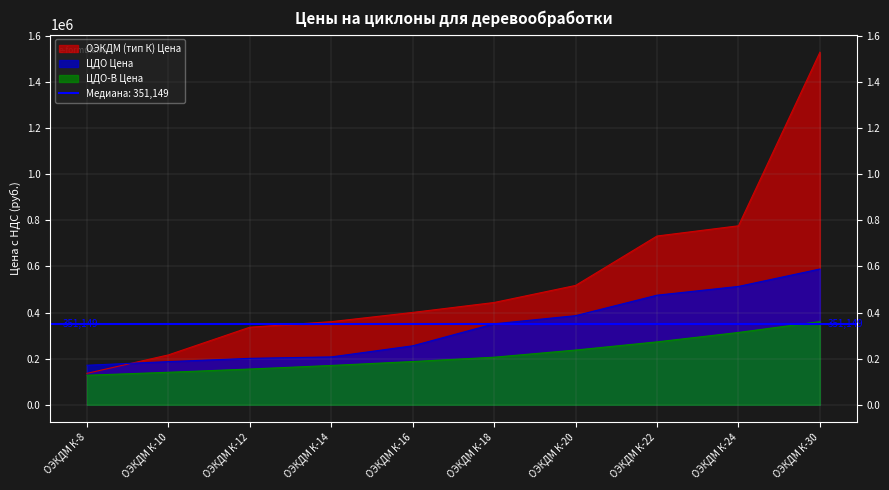

Reading right to left, transcribe all the data shown in this chart.

ОЭКДМ (тип К) Цена: 1529173.7	776342.1	731981.0	517562.7	443622.4	400491.9	360445.3	336411.3	216268.0	136167.3
ЦДО Цена: 588896.8	513333.3	475298.0	386438.7	351148.6	255733.1	207529.5	201289.5	187133.7	171313.2
ЦДО-В Цена: 360678.7	313628.3	272802.1	237340.3	206260.0	187515.6	170429.7	154934.6	140864.5	127996.3